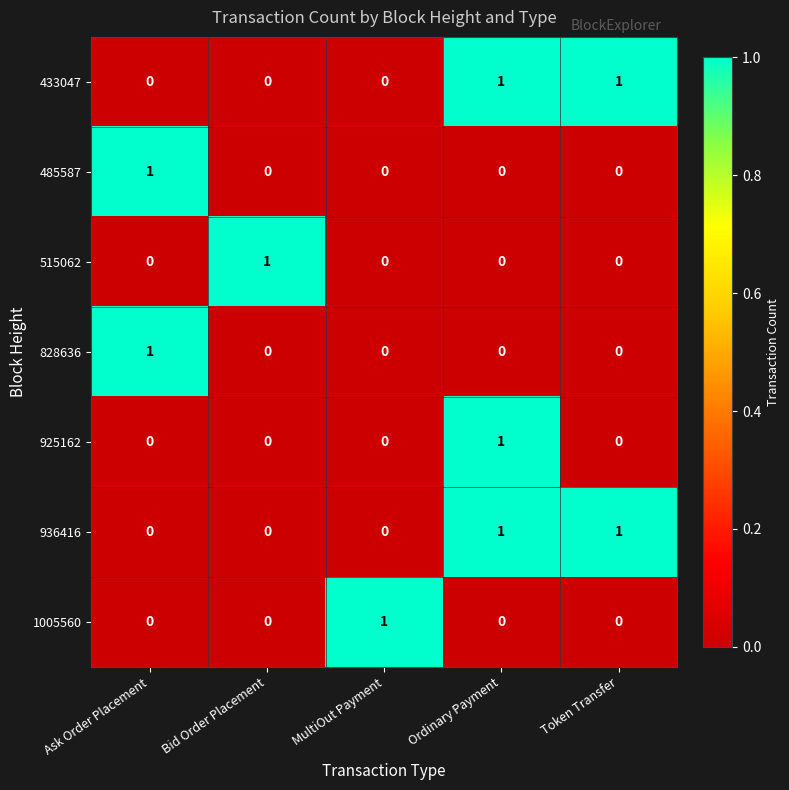

How many 515062 values are between 0 and 1?

5